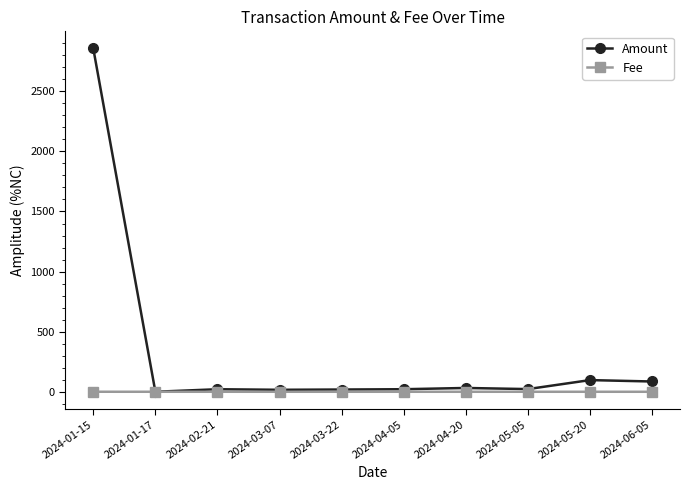

Between 2024-01-15 and 2024-05-05, which series saw the biggest shift?

Amount